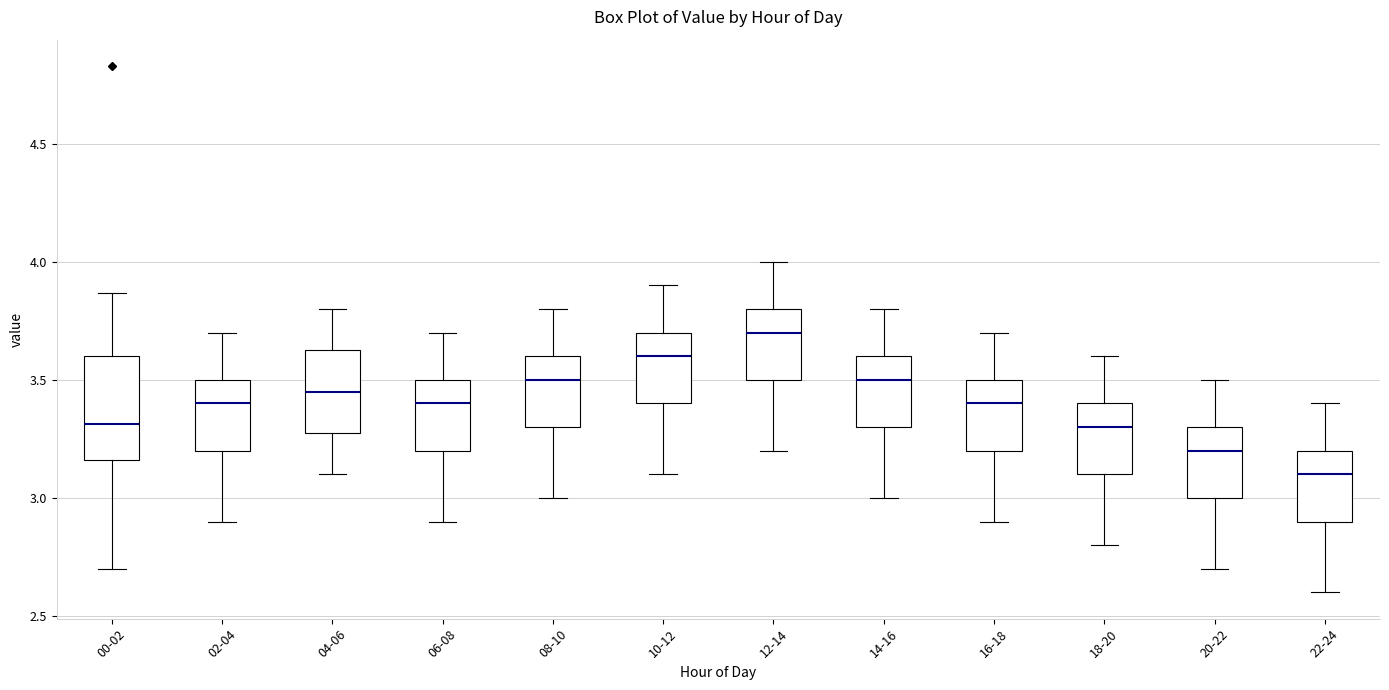

Where does the median line of the box for 00-02 sit on the y-axis? The values are not printed on the chart, so give them approximately, as read against the axis.

3.30